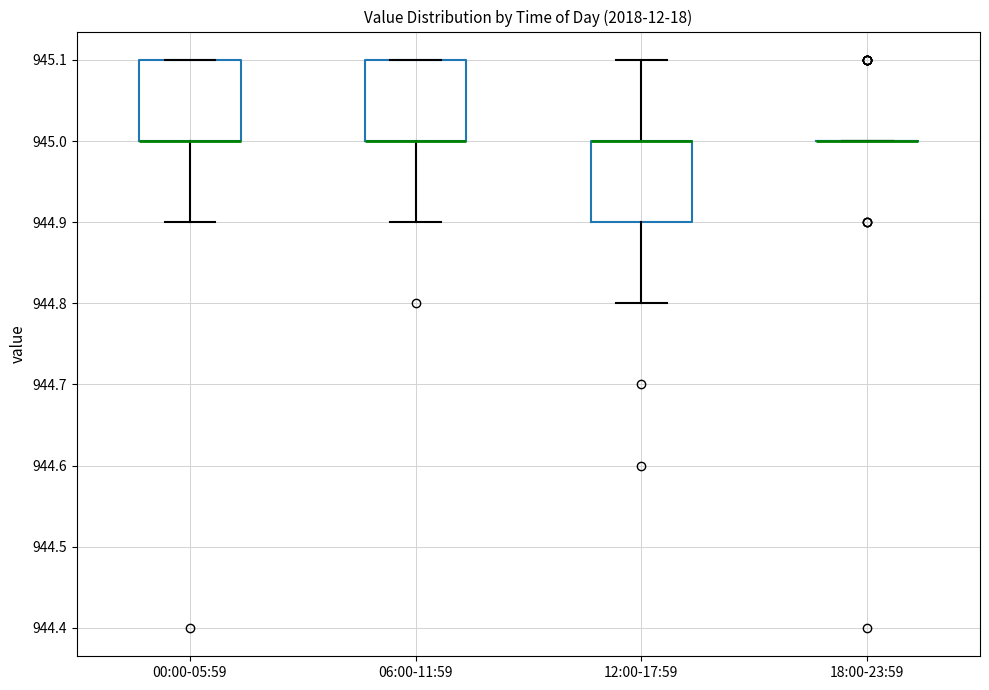

Reading left to right, read every box against the y-axis: the position of its median line, the range the box covers, and the ends of its whiskers. The values are not printed on the chart, so give them approximately, as read against the axis.

00:00-05:59: median 945.0 (drawn on the box's lower edge), box 945.0 to 945.1, whiskers 944.9 to 945.1
06:00-11:59: median 945.0 (drawn on the box's lower edge), box 945.0 to 945.1, whiskers 944.9 to 945.1
12:00-17:59: median 945.0 (drawn on the box's upper edge), box 944.9 to 945.0, whiskers 944.8 to 945.1
18:00-23:59: box collapsed to a line at 945.0, whiskers 945.0 to 945.0